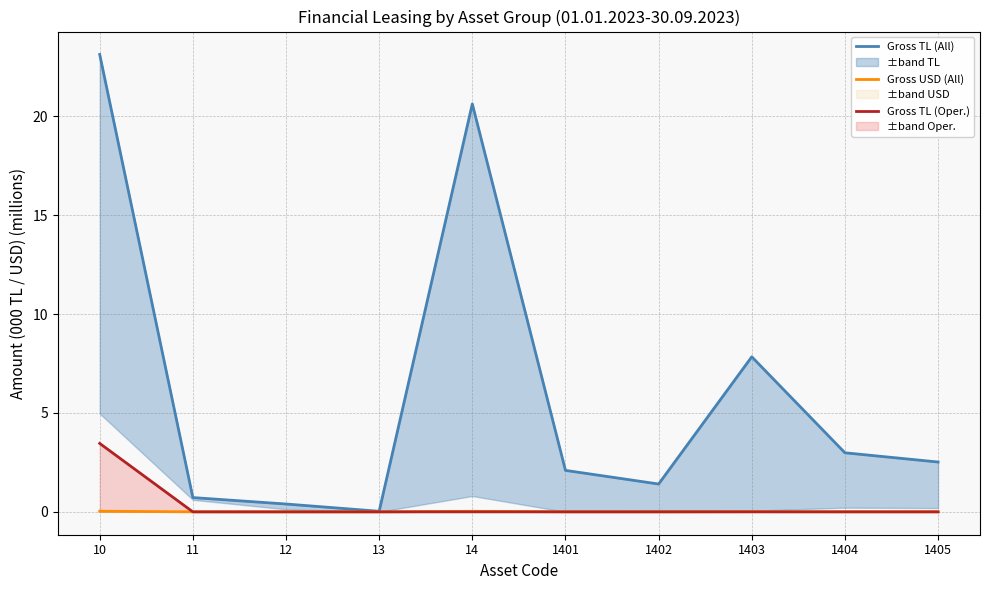

How many positive values does the Gross TL (Oper.) series have?

1